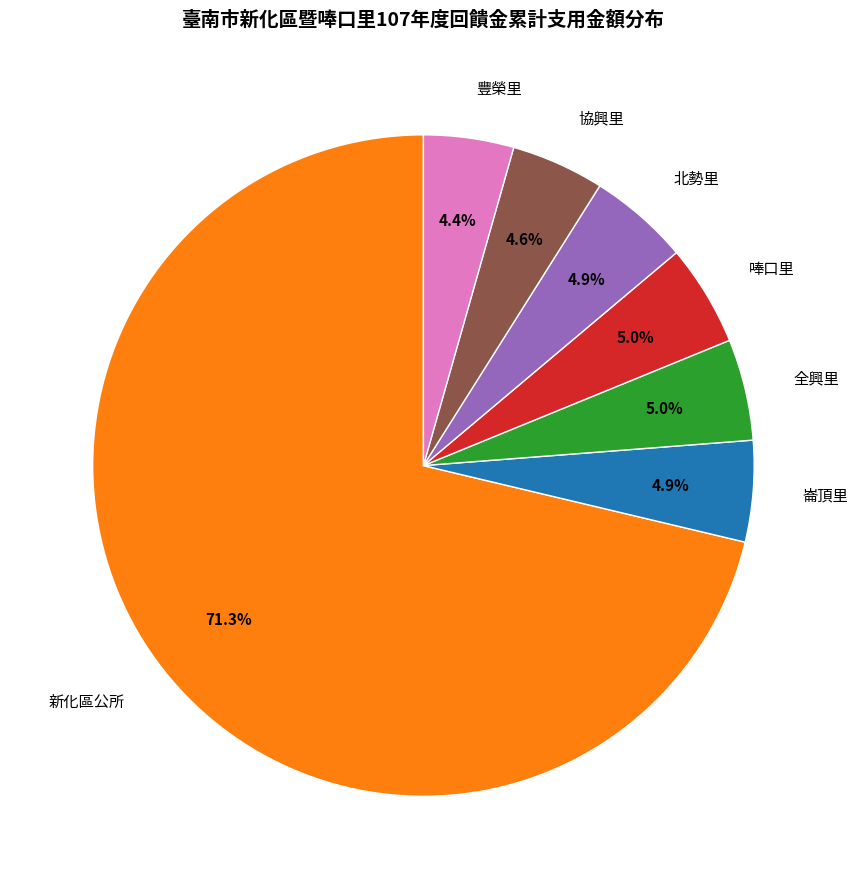

To the nearest percent, what portion does 協興里 represent?

5%